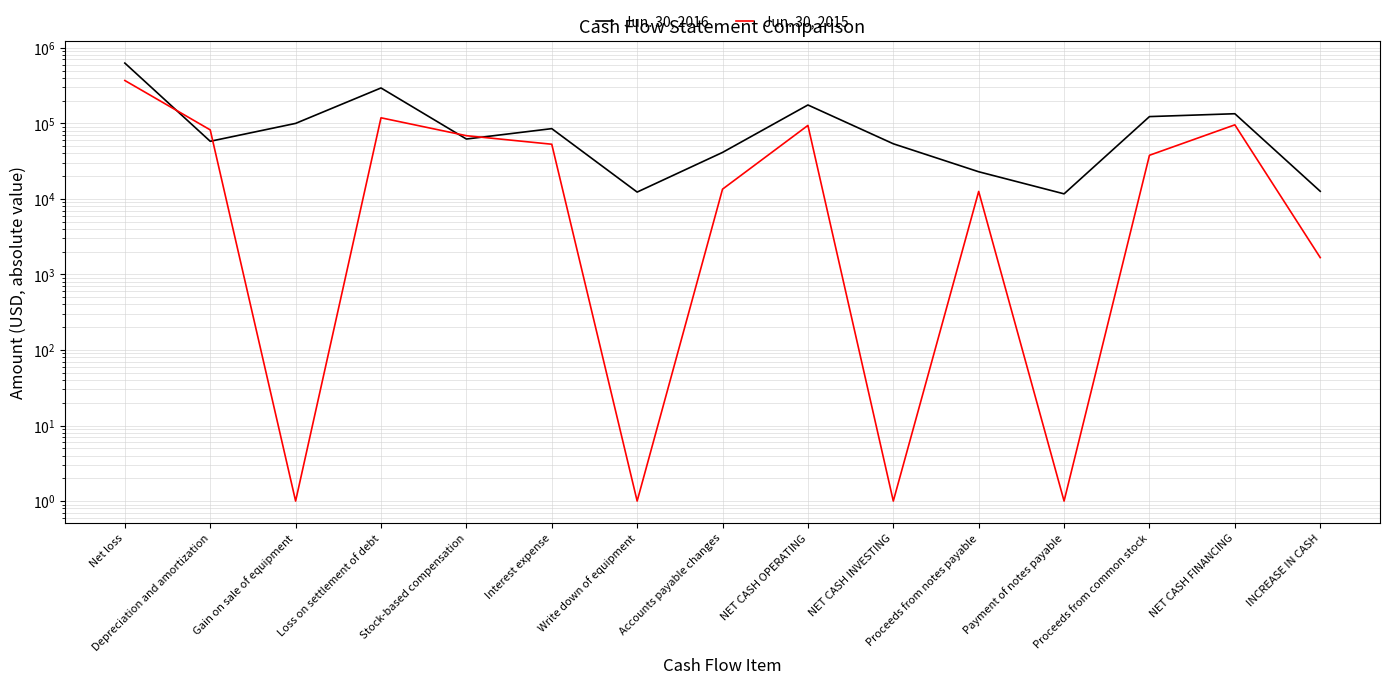

True or false: Jun. 30, 2015 and Jun. 30, 2016 cross at least once.

True